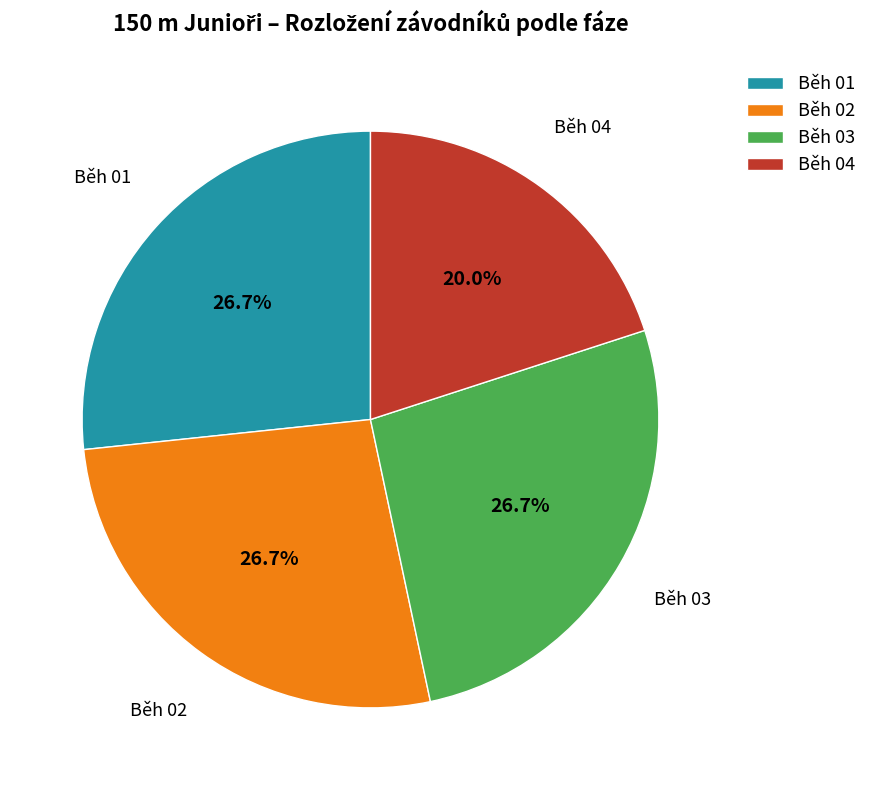

What percentage is the Běh 01 slice, to the nearest percent?

27%